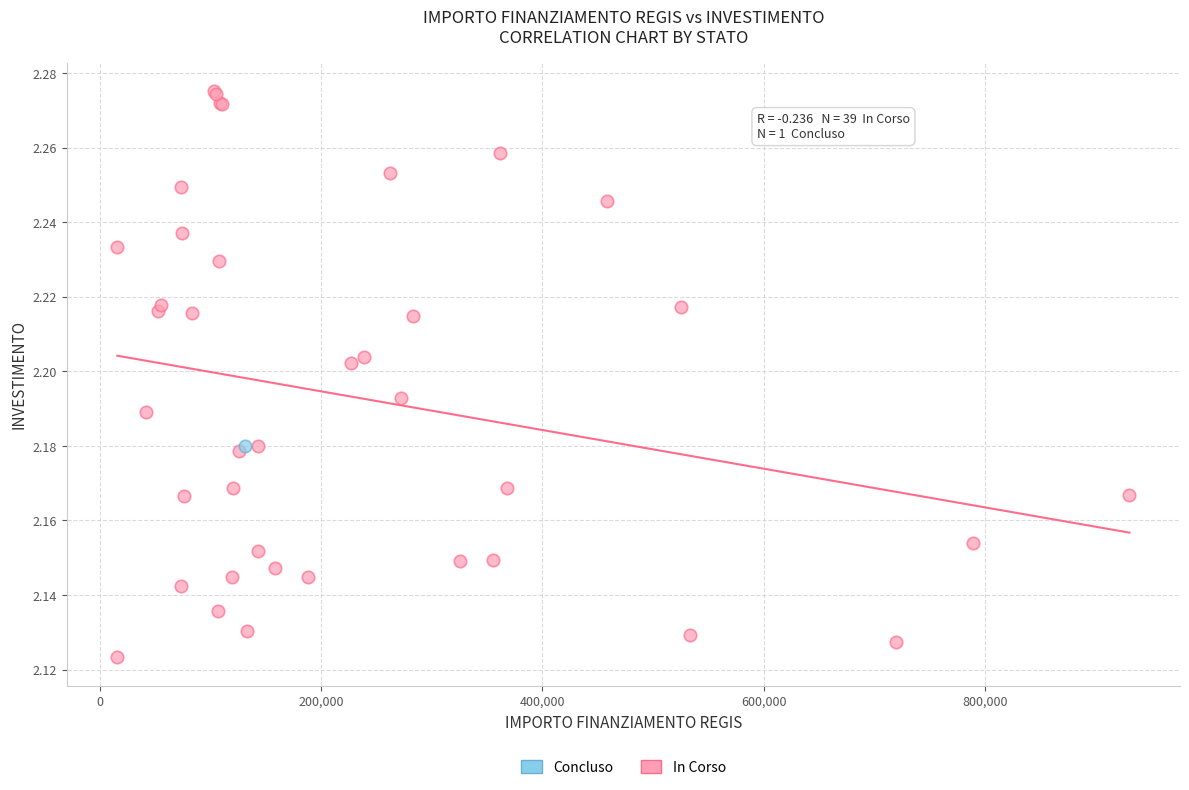

What are all the series names shown in the legend?

Concluso, In Corso